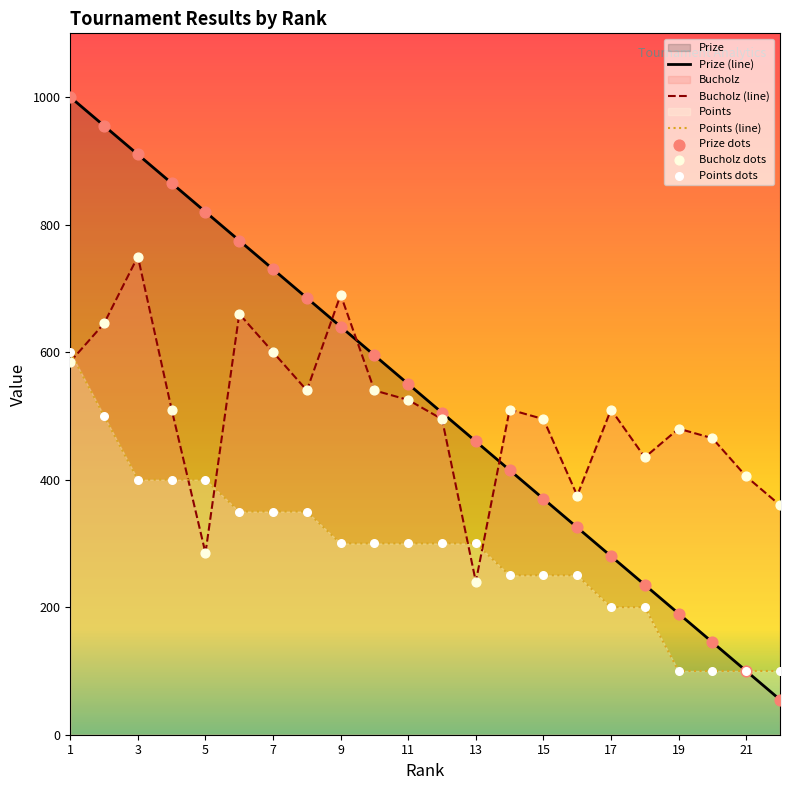

Which series has the widest spread of Y values?

Prize (line)